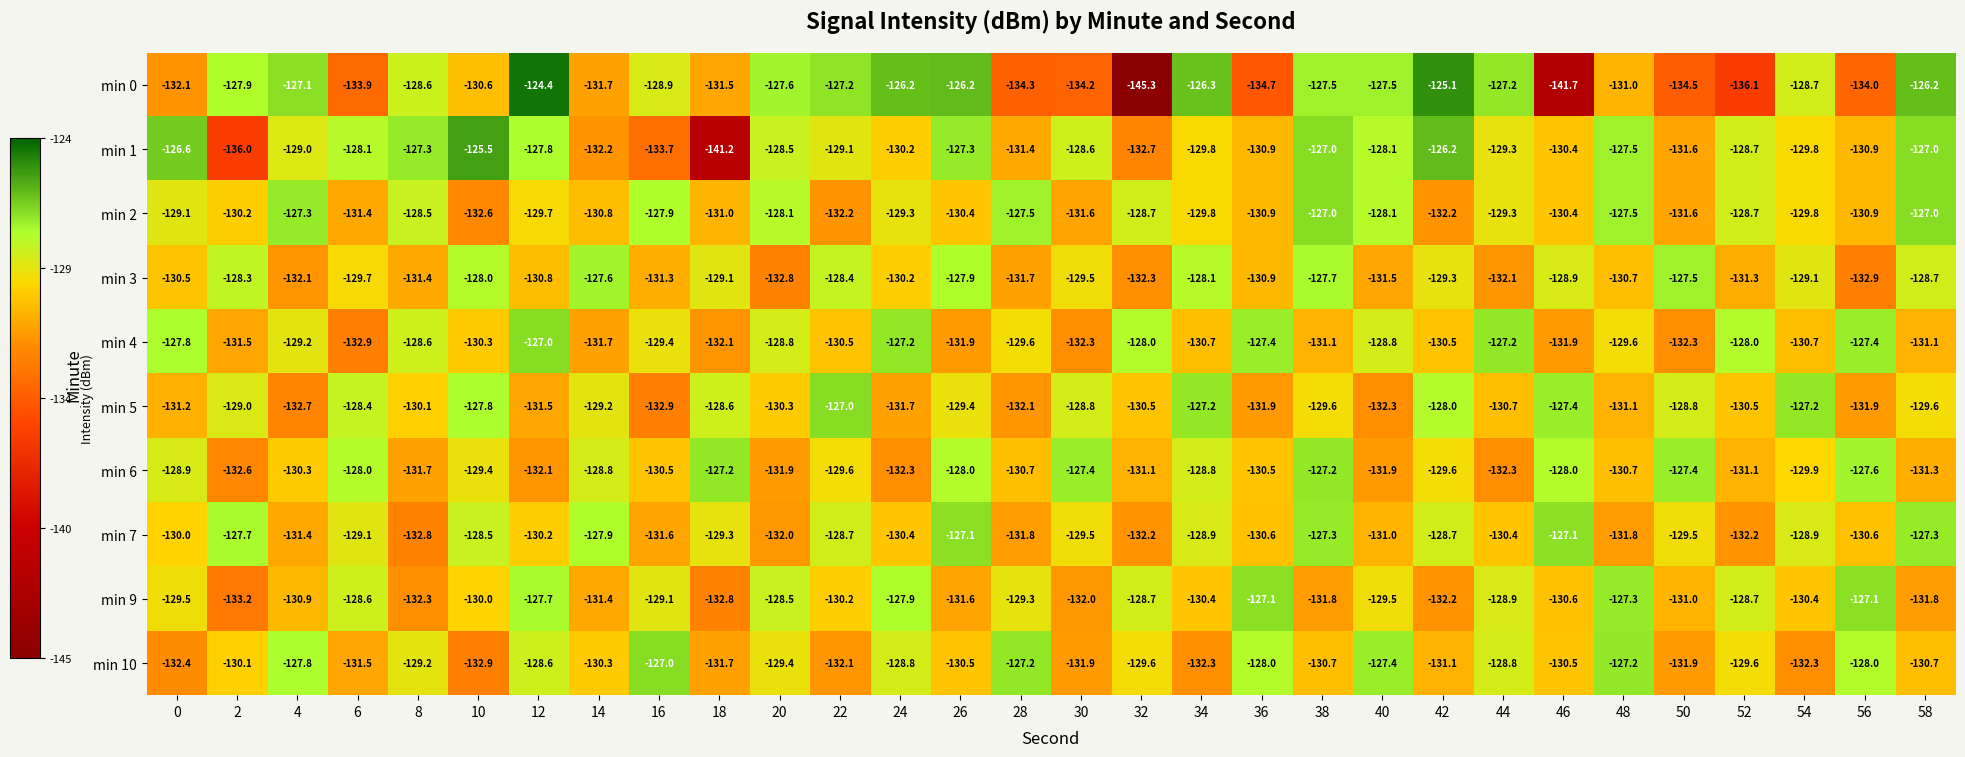

What is the total value across all series at 14?

-1301.6